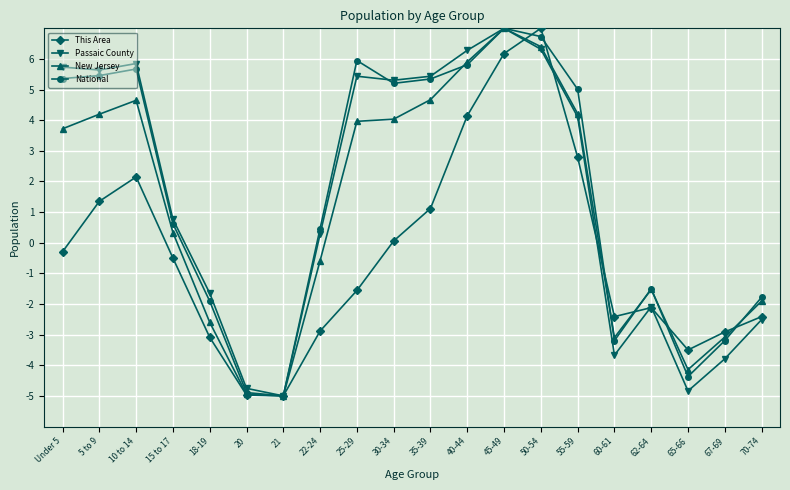

What is the difference between the highest and lowest values at 25-29?

7.5